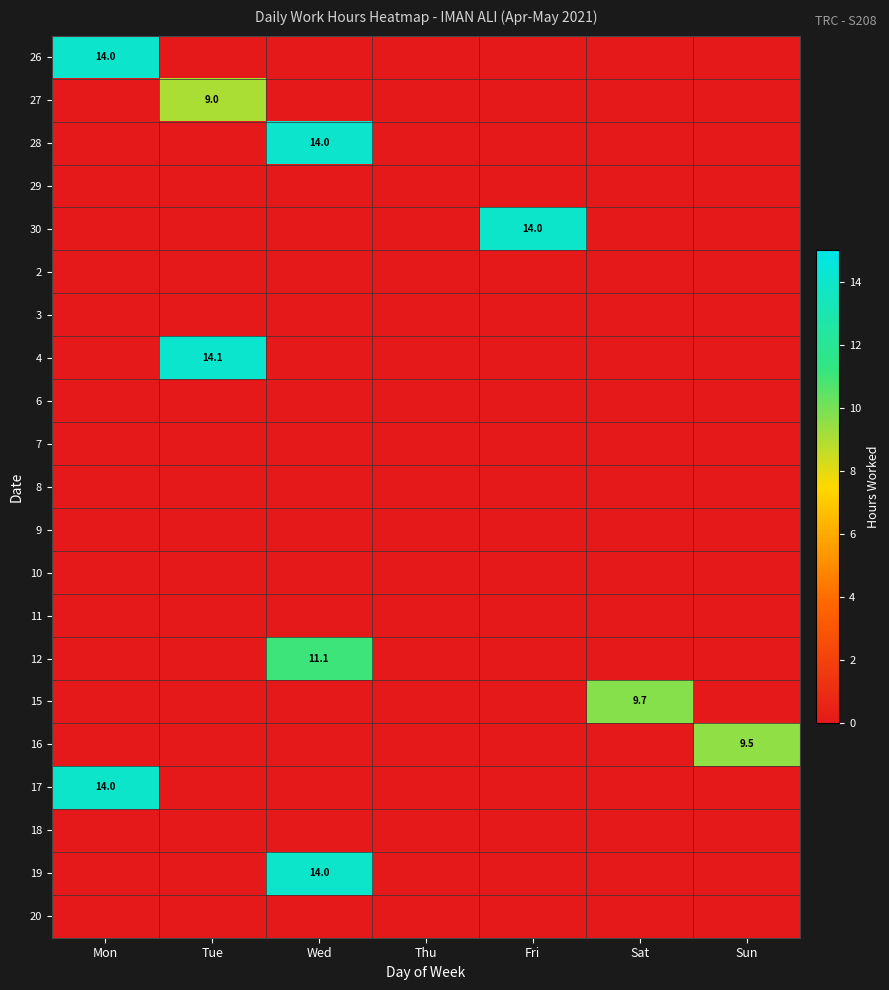

What is the total value across all series at Fri?

14.0